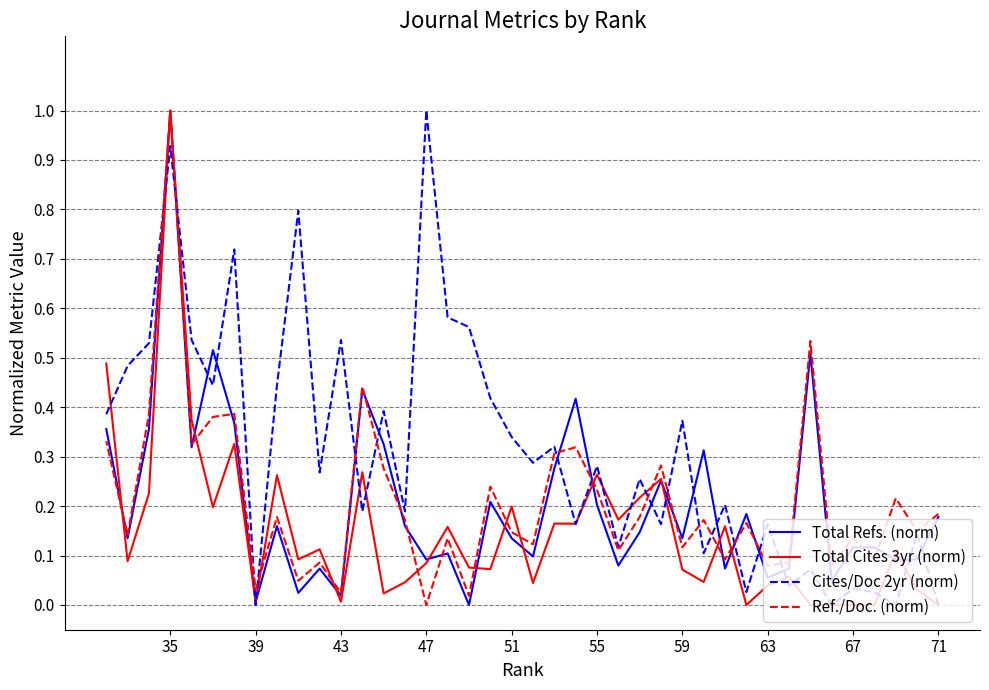

What is the average value of the Cites/Doc 2yr (norm) series?

0.3